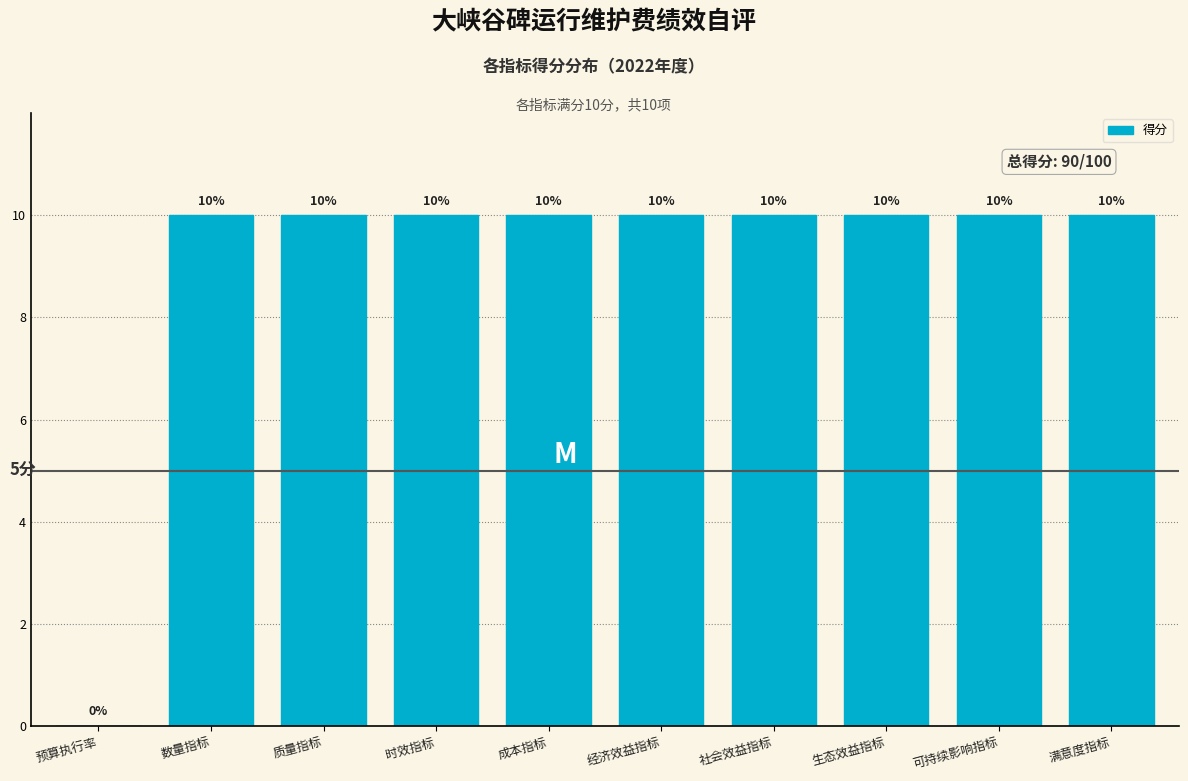

Reading left to right, list all the values displayed in this chart.

预算执行率=0	数量指标=10	质量指标=10	时效指标=10	成本指标=10	经济效益指标=10	社会效益指标=10	生态效益指标=10	可持续影响指标=10	满意度指标=10